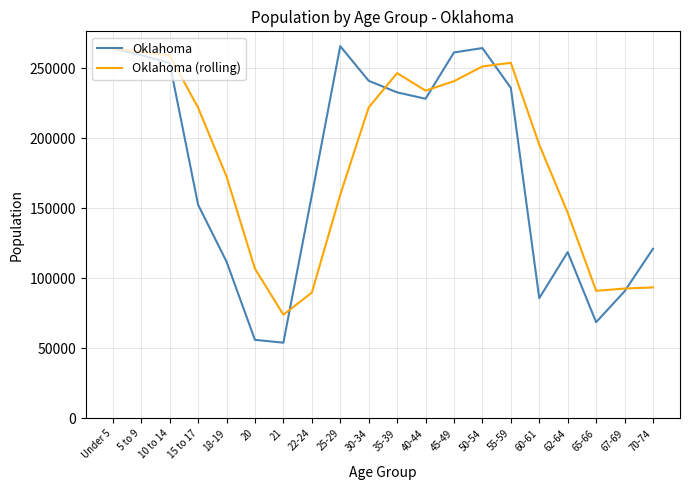

At 15 to 17, list the series in order from smallest to largest.

Oklahoma, Oklahoma (rolling)